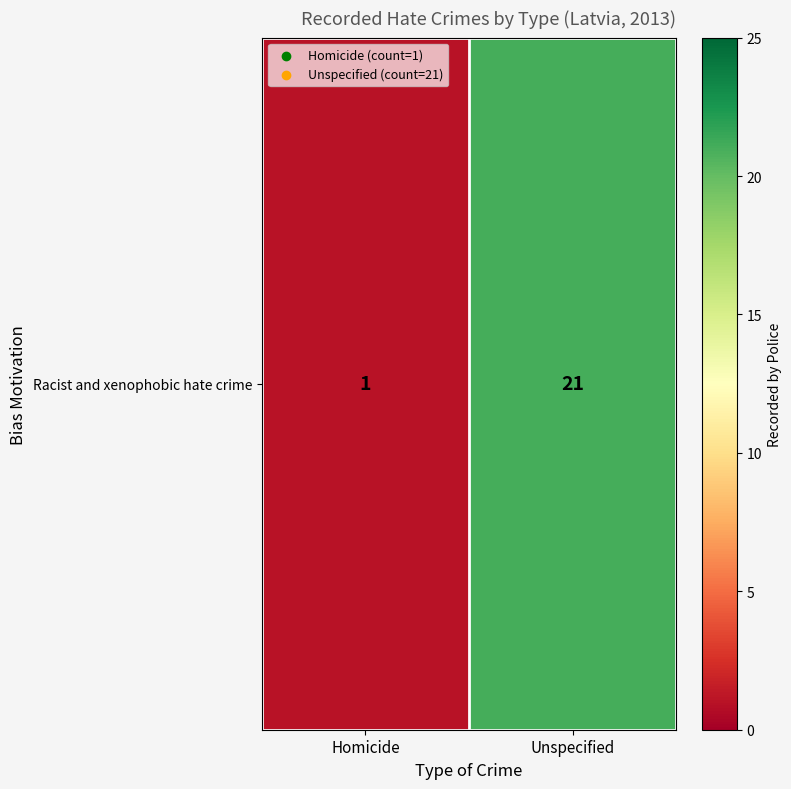

Which category has the highest value across all series?

Unspecified